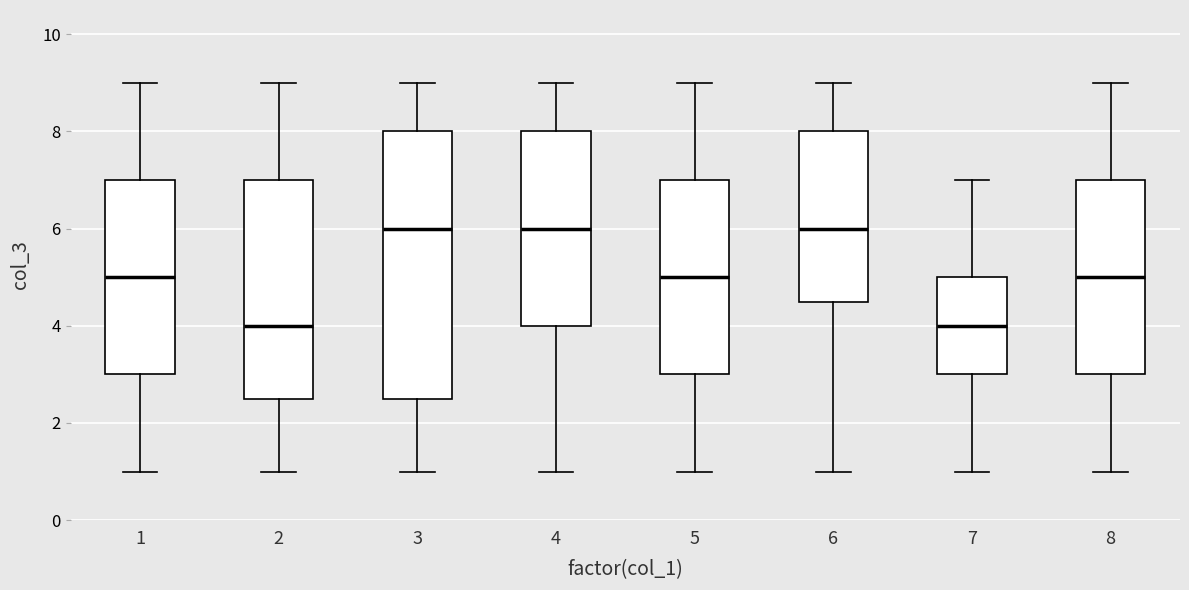

Reading left to right, read every box against the y-axis: the position of its median line, the range the box covers, and the ends of its whiskers. The values are not printed on the chart, so give them approximately, as read against the axis.

1: median 5.0, box 3.0 to 7.0, whiskers 1.0 to 9.0
2: median 4.0, box 2.6 to 7.0, whiskers 1.0 to 9.0
3: median 6.0, box 2.6 to 8.0, whiskers 1.0 to 9.0
4: median 6.0, box 4.0 to 8.0, whiskers 1.0 to 9.0
5: median 5.0, box 3.0 to 7.0, whiskers 1.0 to 9.0
6: median 6.0, box 4.6 to 8.0, whiskers 1.0 to 9.0
7: median 4.0, box 3.0 to 5.0, whiskers 1.0 to 7.0
8: median 5.0, box 3.0 to 7.0, whiskers 1.0 to 9.0